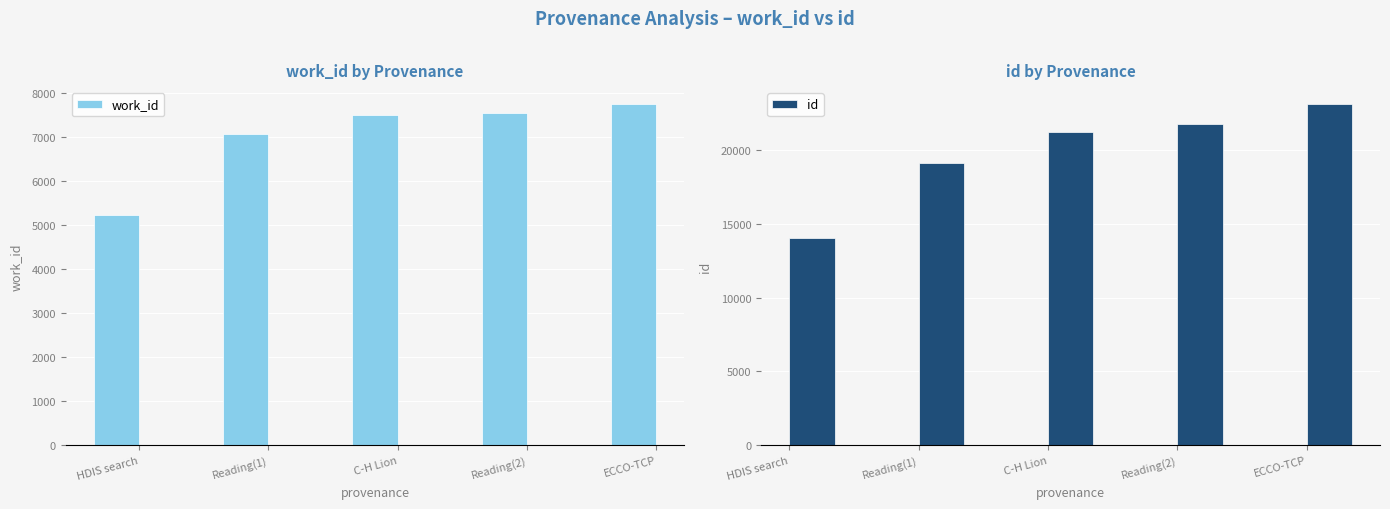

Does the chart contain stacked bars?

No